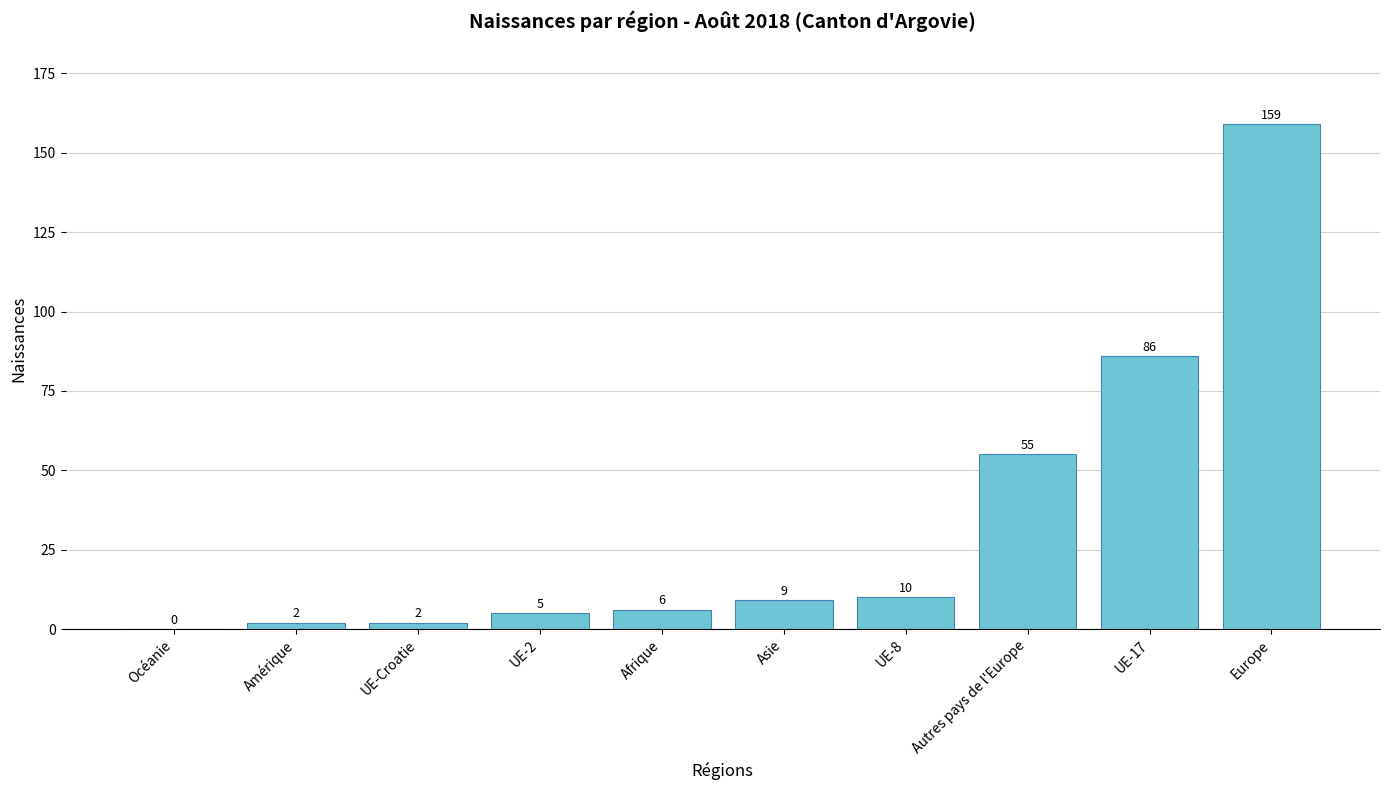

Where is the data nearest to the value 79?

UE-17